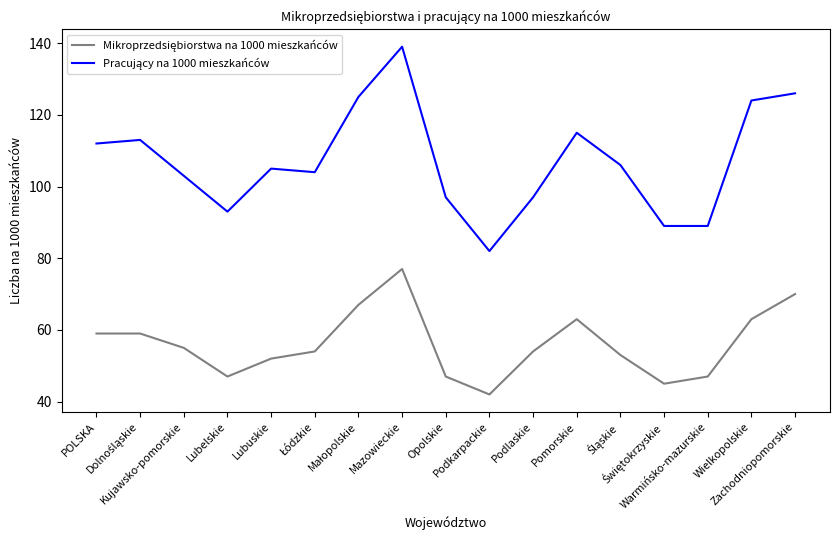

What is the minimum value shown in the chart?

42